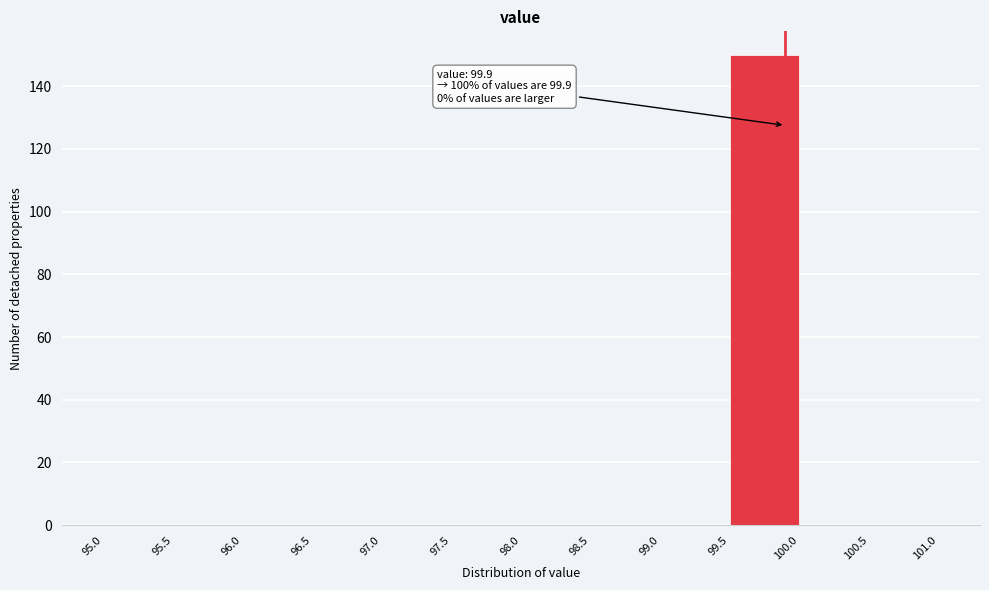

Over which range of the x-axis is the bar tallest?

99.5 to 100.0